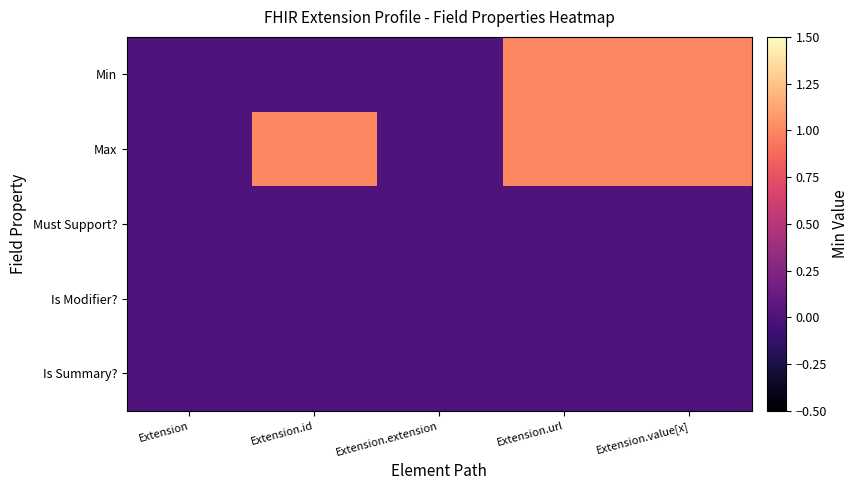

Which label corresponds to the smallest value in the chart?

Extension